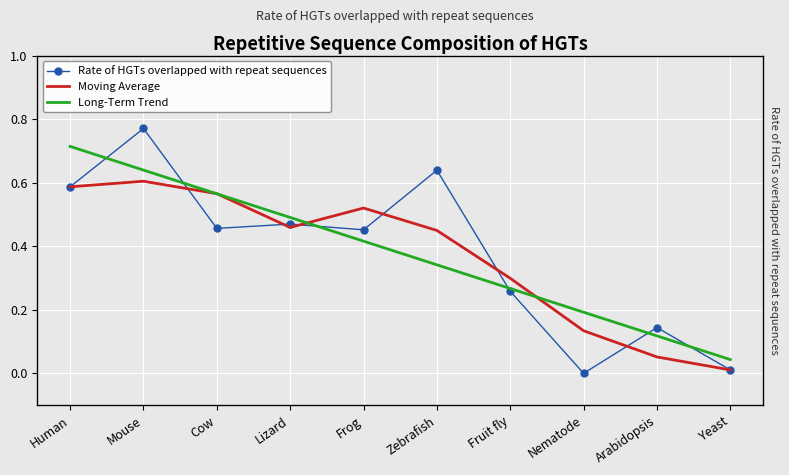

What are all the series names shown in the legend?

Rate of HGTs overlapped with repeat sequences, Moving Average, Long-Term Trend